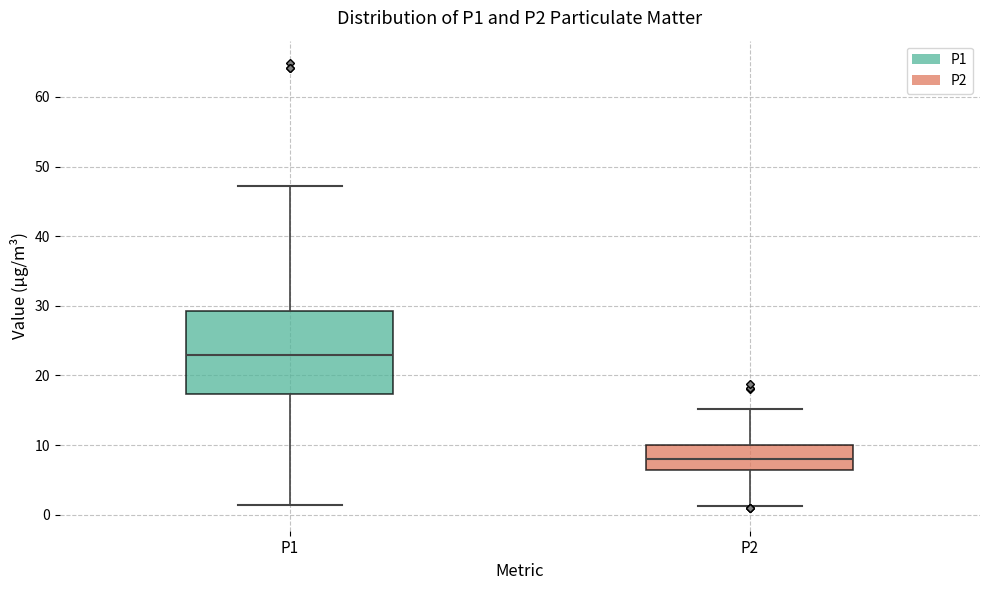

Reading left to right, transcribe this box plot: for each box, give where its median line is, the range the box spans, and where its two whiskers end, as read against the y-axis. The values are not printed on the chart, so give them approximately, as read against the axis.

P1: median 23, box 17 to 29, whiskers 1 to 47
P2: median 8, box 6 to 10, whiskers 1 to 15